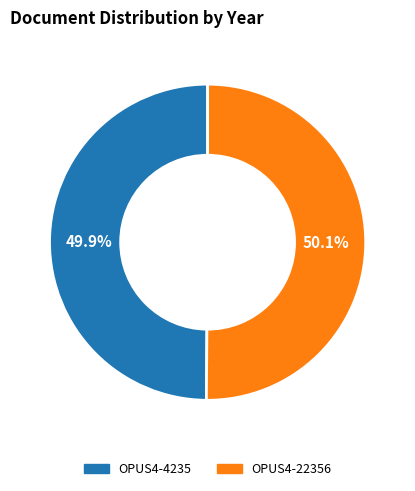

Approximately how many times larger is the value at OPUS4-22356 compared to OPUS4-4235?

1.0